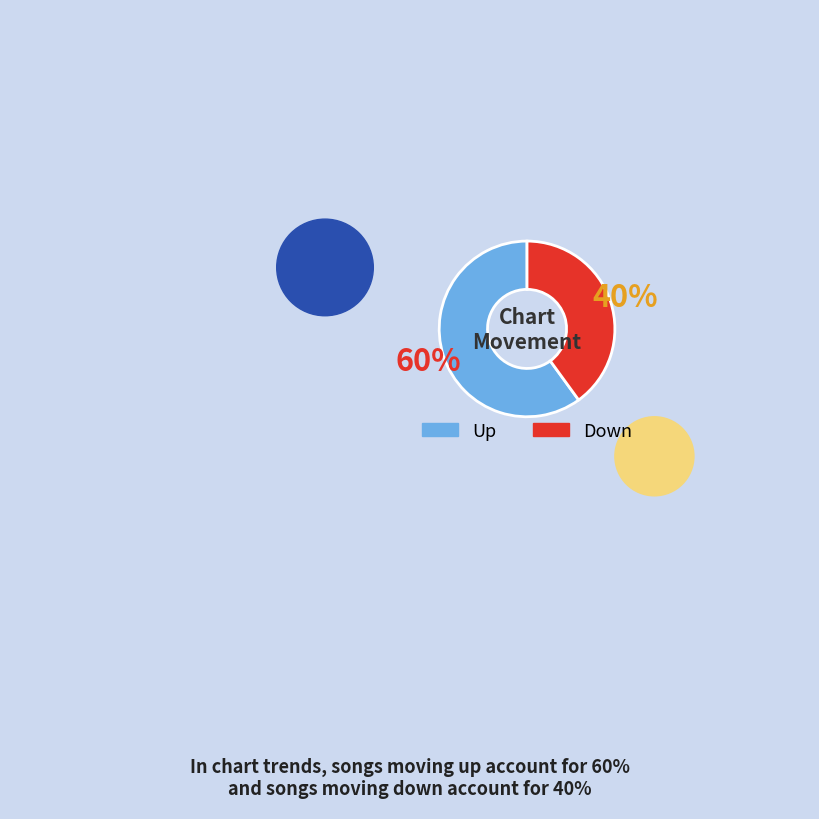

Does any single category account for the majority?

Yes